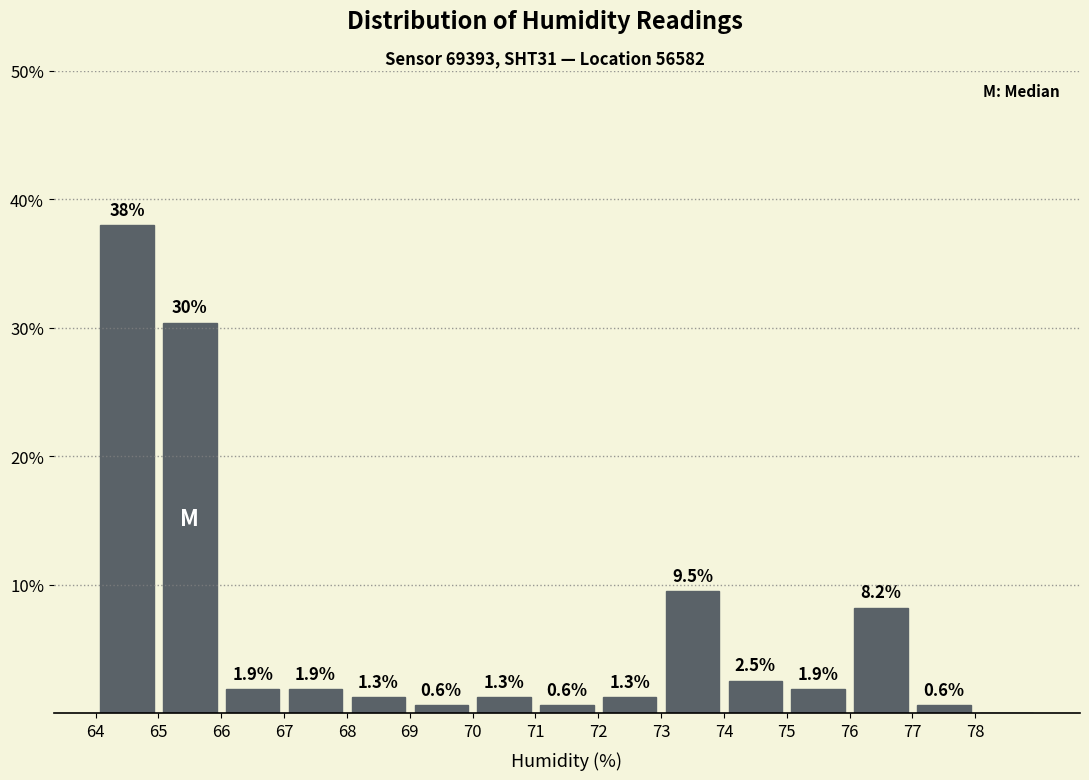

Over which range of the x-axis is the bar tallest?

64 to 65